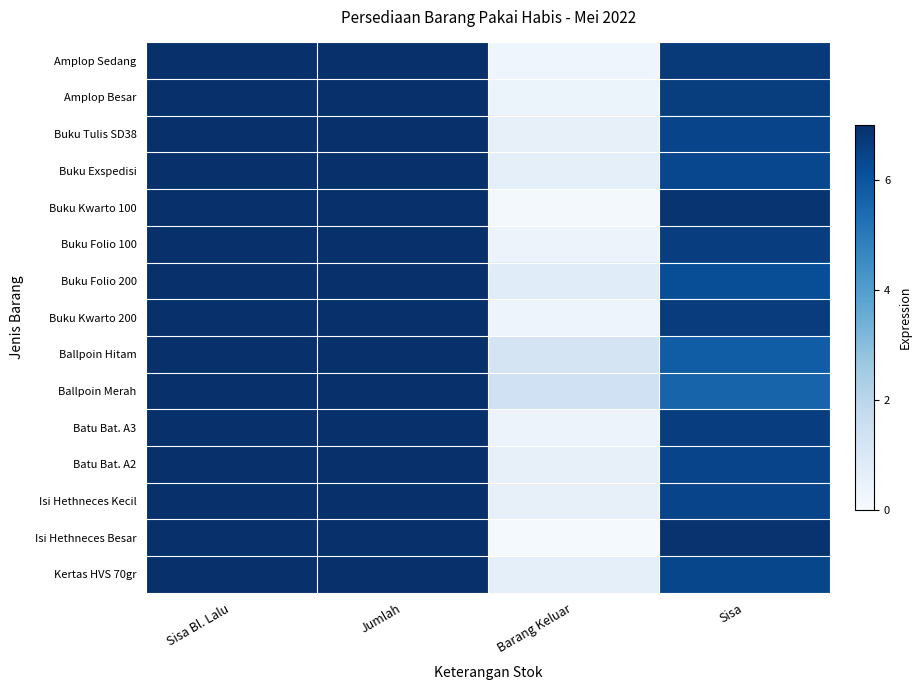

Which category has the highest value across all series?

Sisa Bl. Lalu